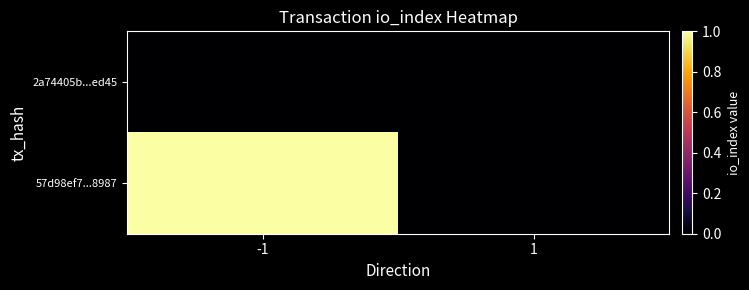

Which series has the largest range (max minus min)?

57d98ef7...8987